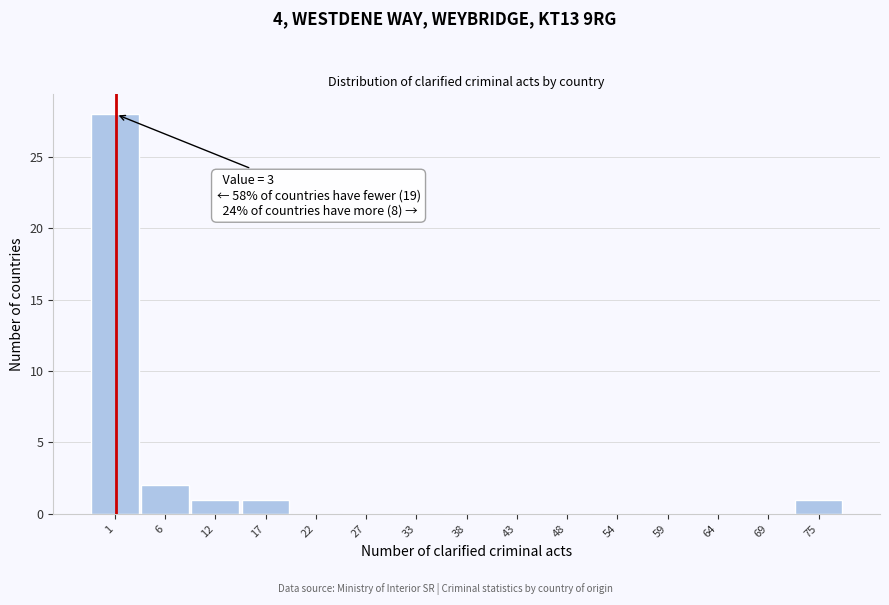

Reading right to left, extract all data points from this chart.

75=1	69=0	64=0	59=0	54=0	48=0	43=0	38=0	33=0	27=0	22=0	17=1	12=1	6=2	1=28